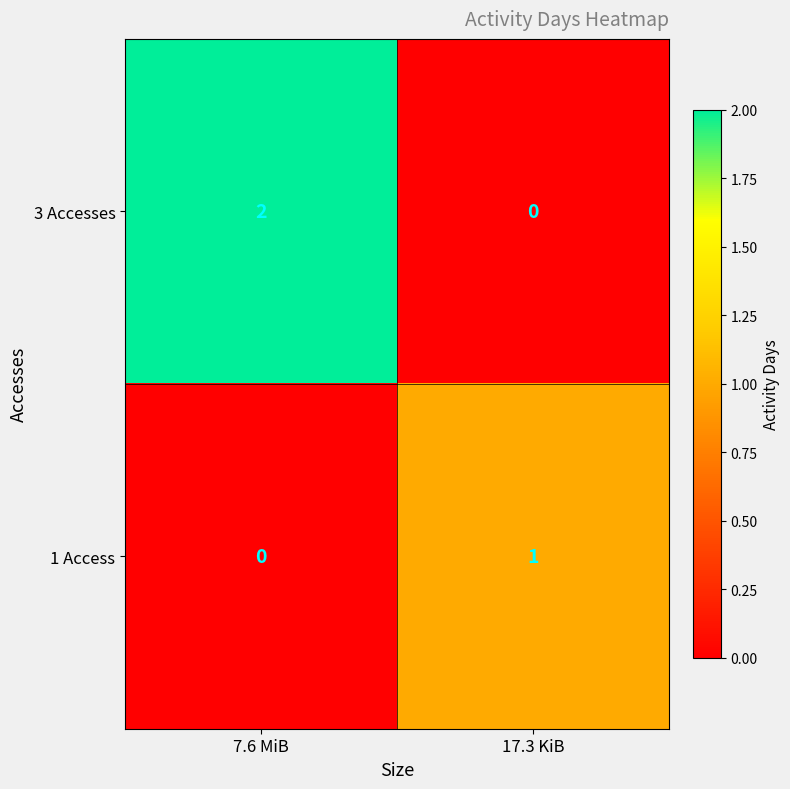

Which series has the largest total across all categories?

3 Accesses